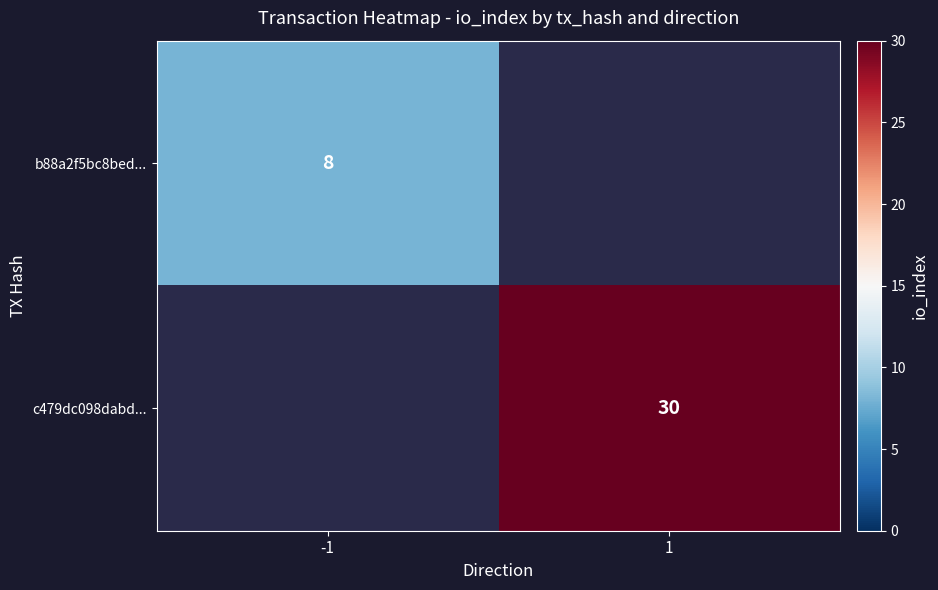

True or false: c479dc098dabd... has a value of 48 at 1.

False